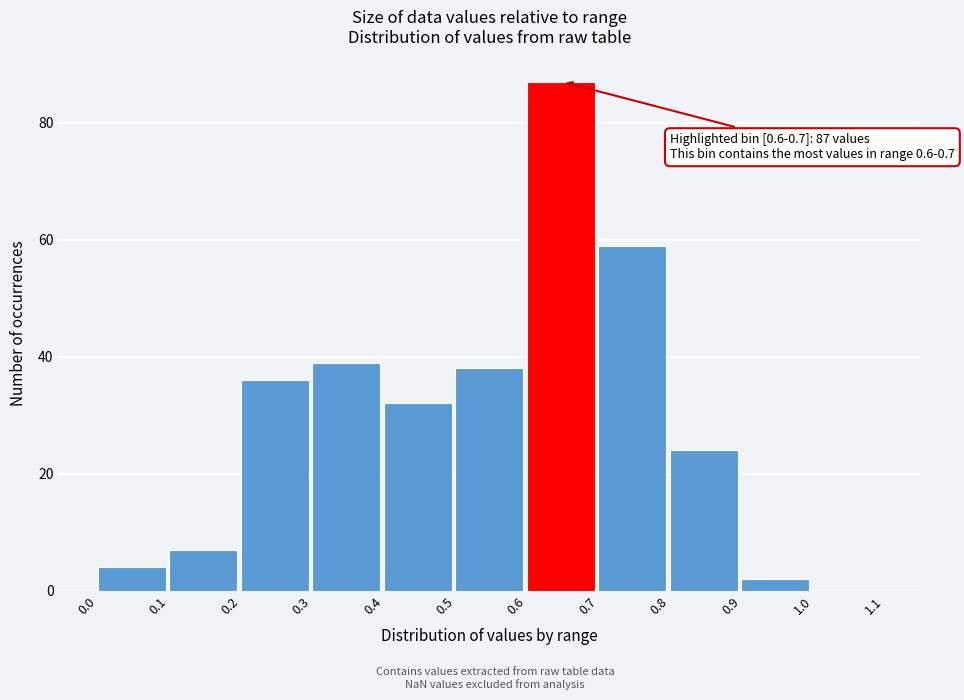

Which range on the x-axis has the tallest bar?

0.6 to 0.7